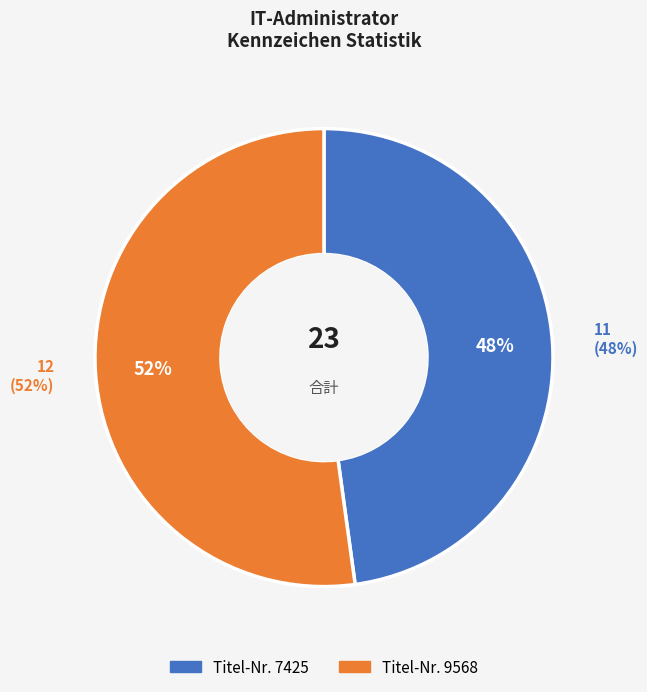

To the nearest percent, what is the difference between the largest and smallest slice percentages?

4%